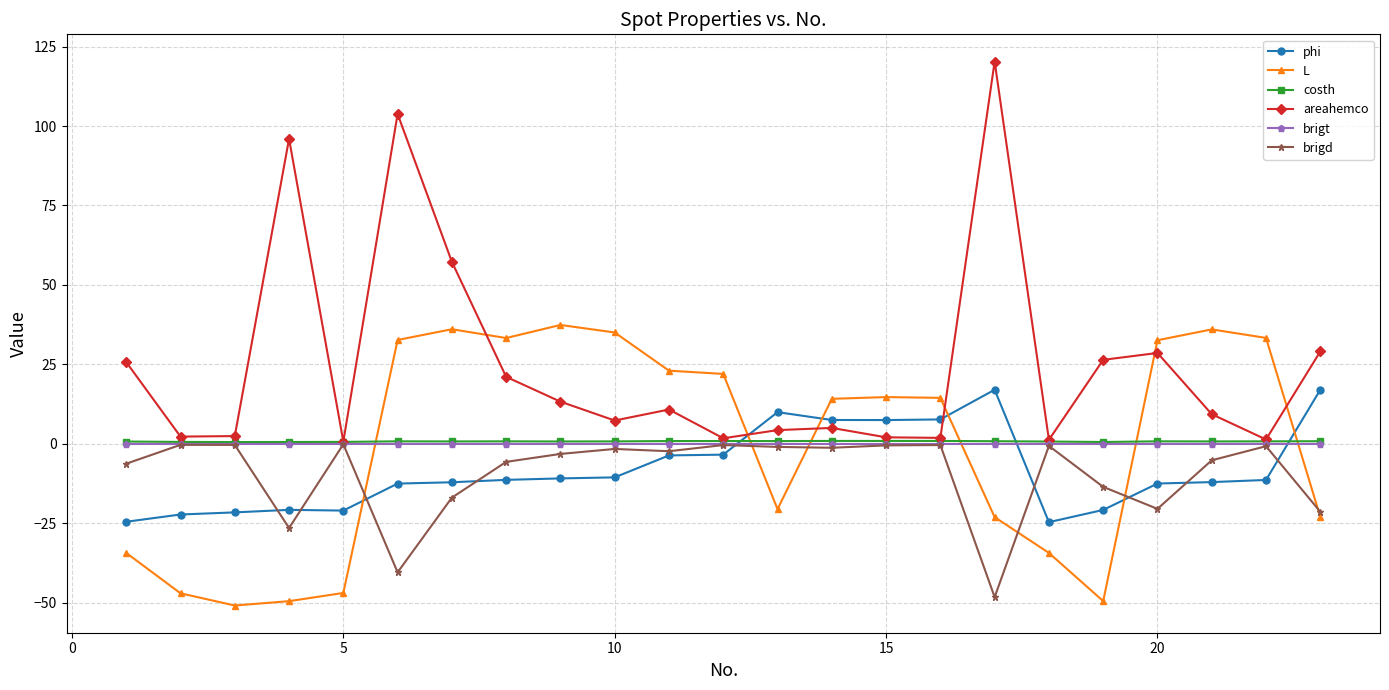

What are all the series names shown in the legend?

phi, L, costh, areahemco, brigt, brigd